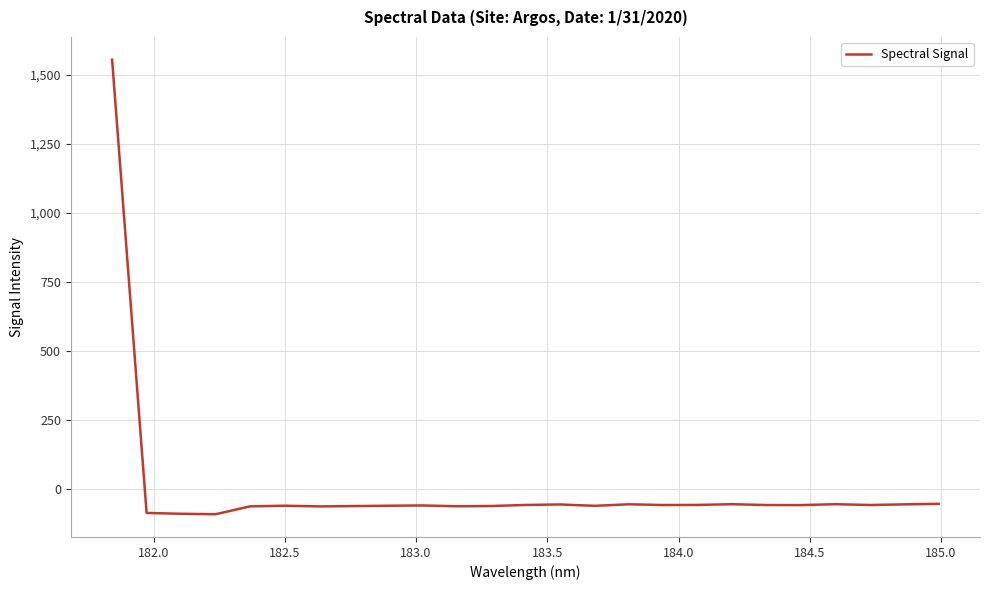

What is the greatest value displayed?

1555.1